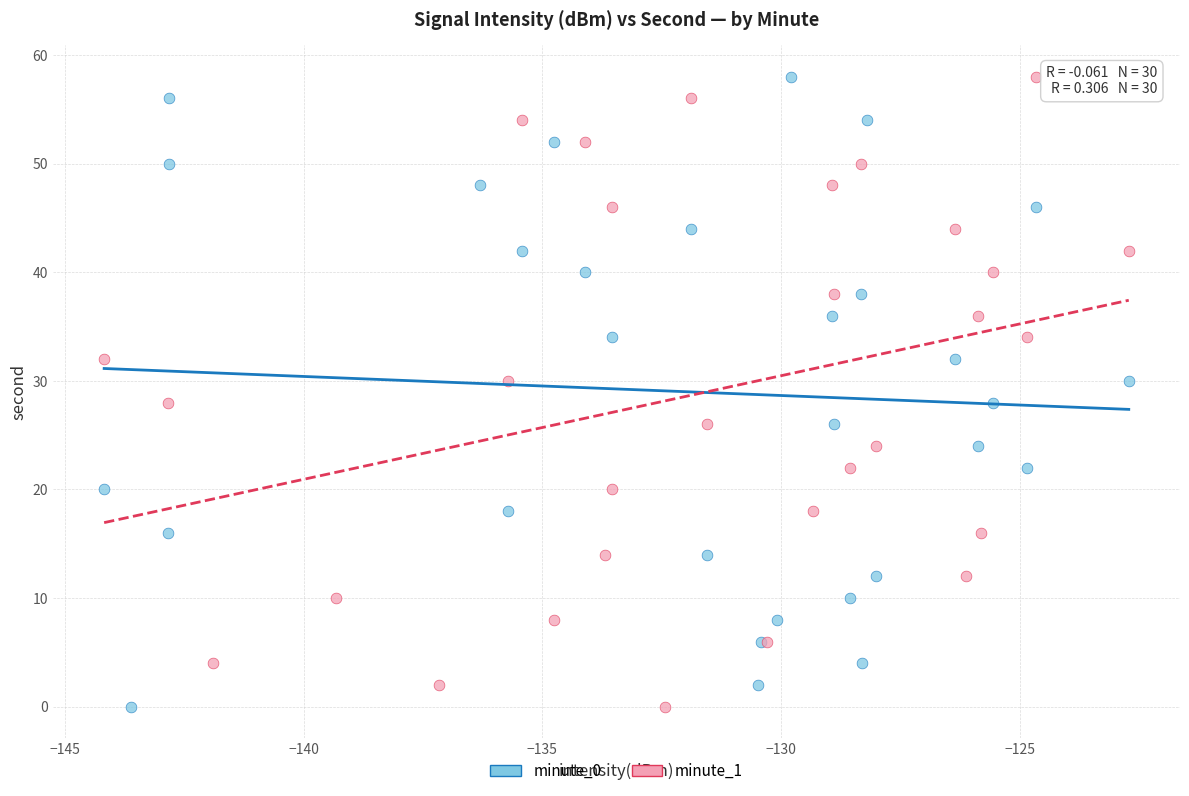

What are all the series names shown in the legend?

minute_0, minute_1